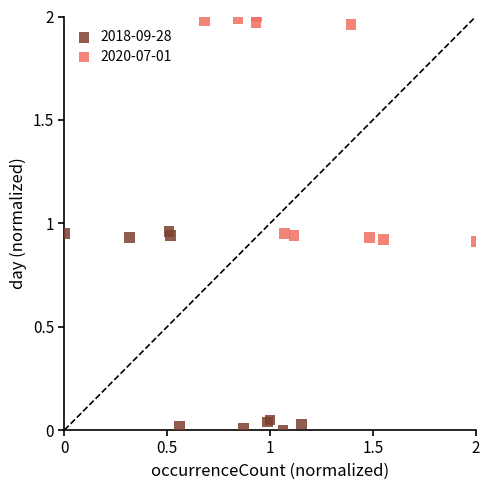

Which series has the largest Y range (max minus min)?

2020-07-01